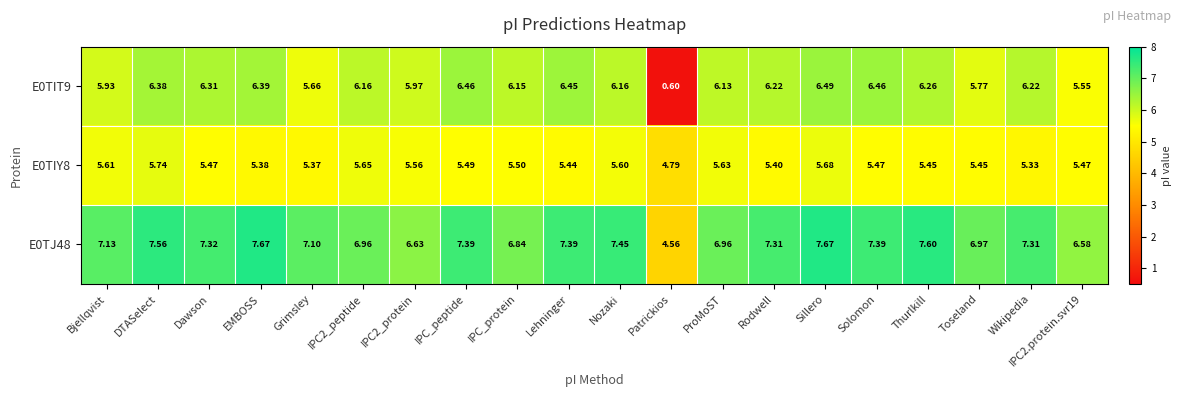

Which category has the lowest value in the E0TIY8 series?

Patrickios